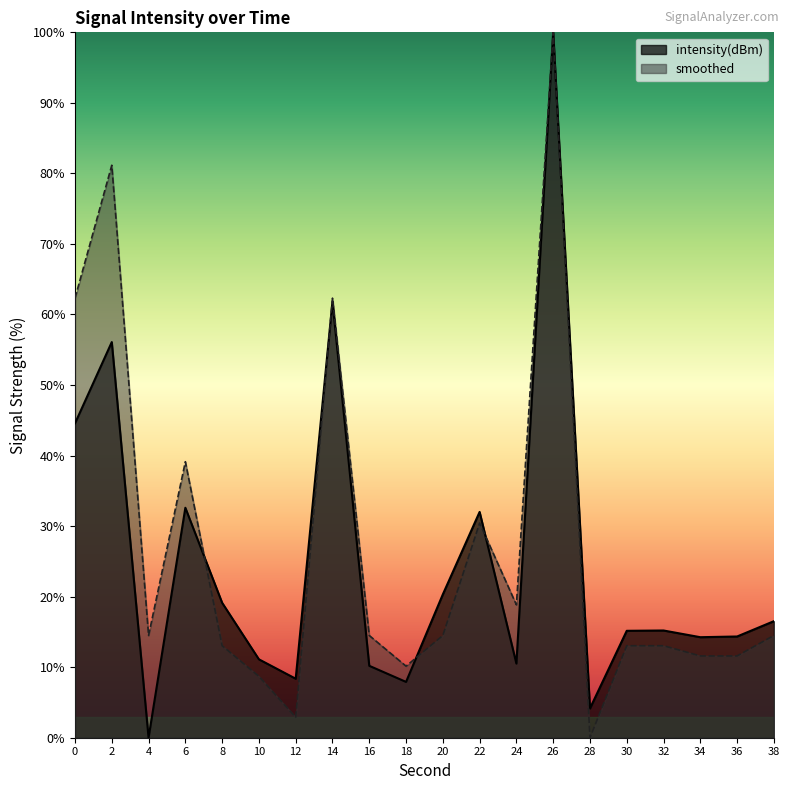

What value does the intensity(dBm) series have at 10?

11.1